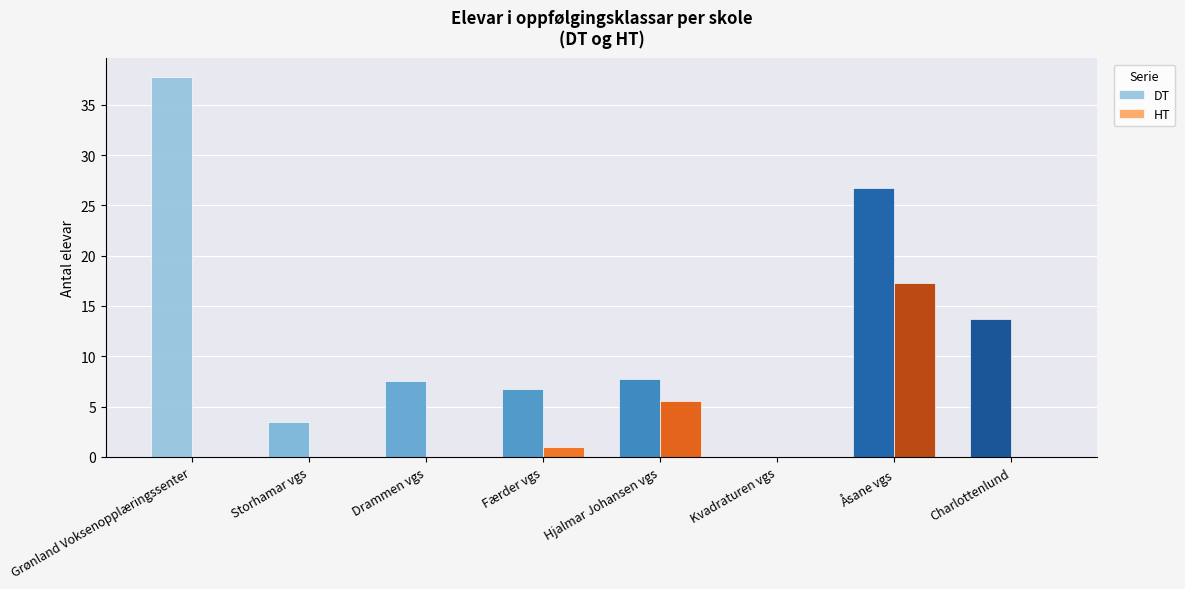

Is it true that DT equals 0.0 at Kvadraturen vgs?

True